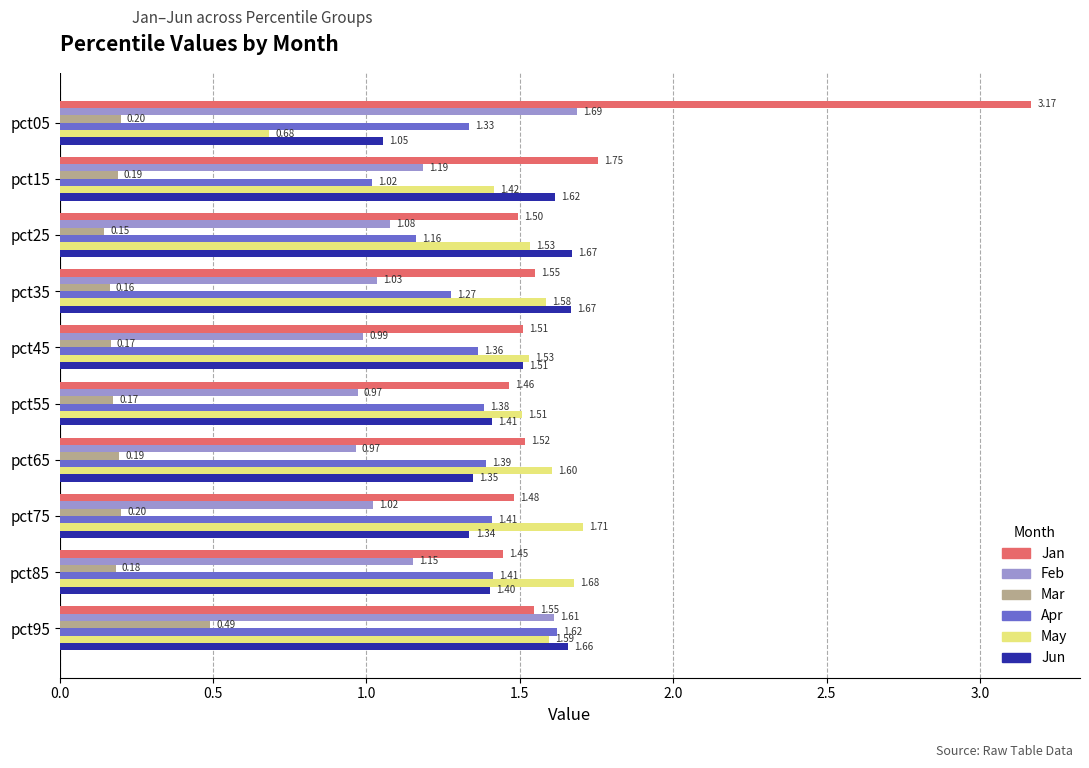

Which series has the largest range (max minus min)?

Jan